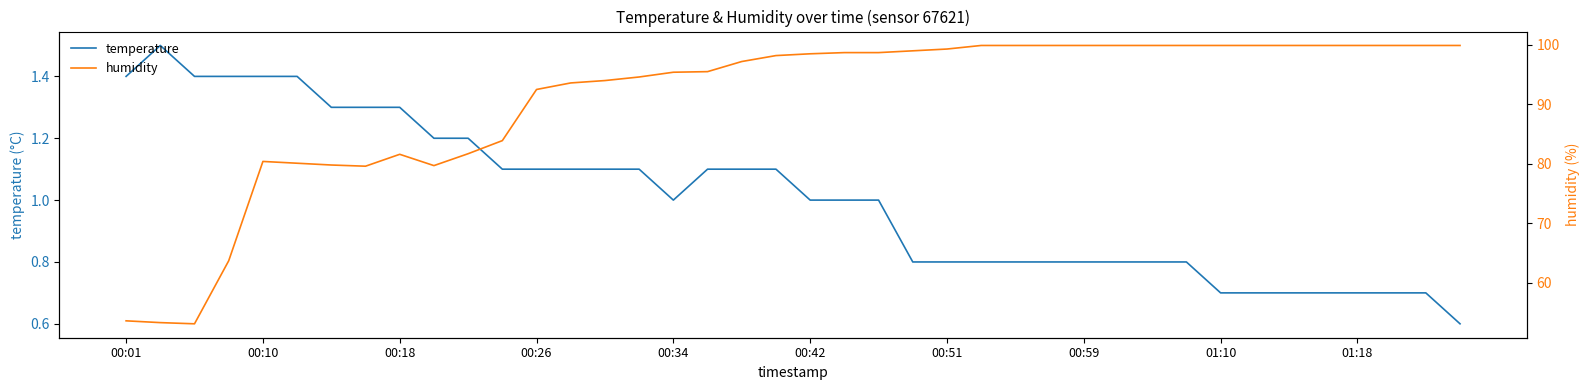

Which has a higher value, 12 or 21?

12